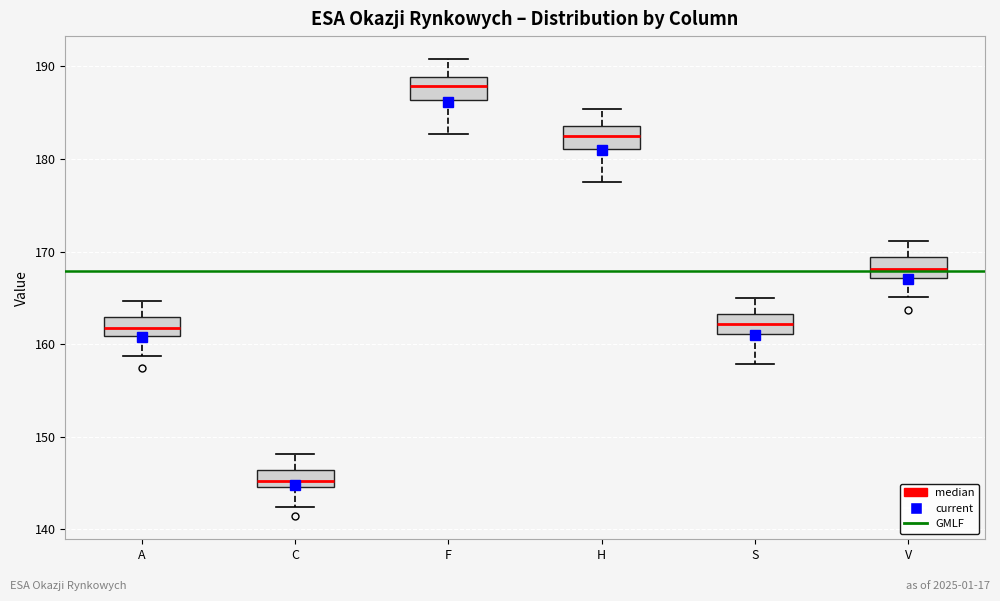

Reading left to right, transcribe this box plot: for each box, give where its median line is, the range the box spans, and where its two whiskers end, as read against the y-axis. The values are not printed on the chart, so give them approximately, as read against the axis.

A: median 162, box 161 to 163, whiskers 159 to 165
C: median 145 (inside the box), box 145 to 146, whiskers 142 to 148
F: median 188, box 186 to 189, whiskers 183 to 191
H: median 182, box 181 to 184, whiskers 177 to 185
S: median 162, box 161 to 163, whiskers 158 to 165
V: median 168, box 167 to 169, whiskers 165 to 171